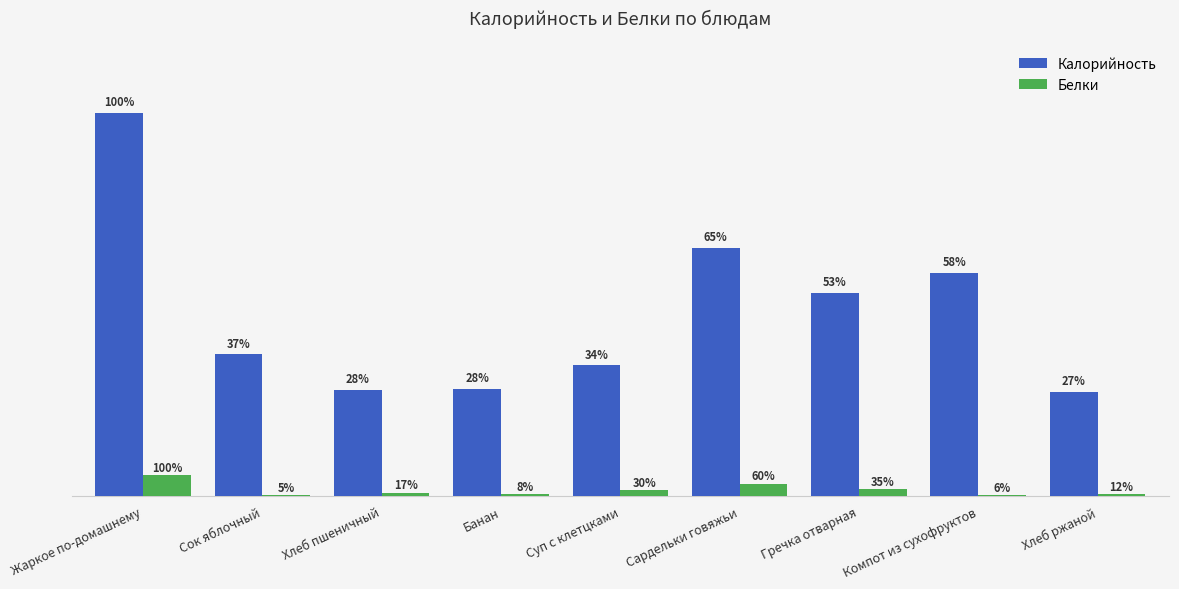

What is the average value of the Калорийность series?

161.1